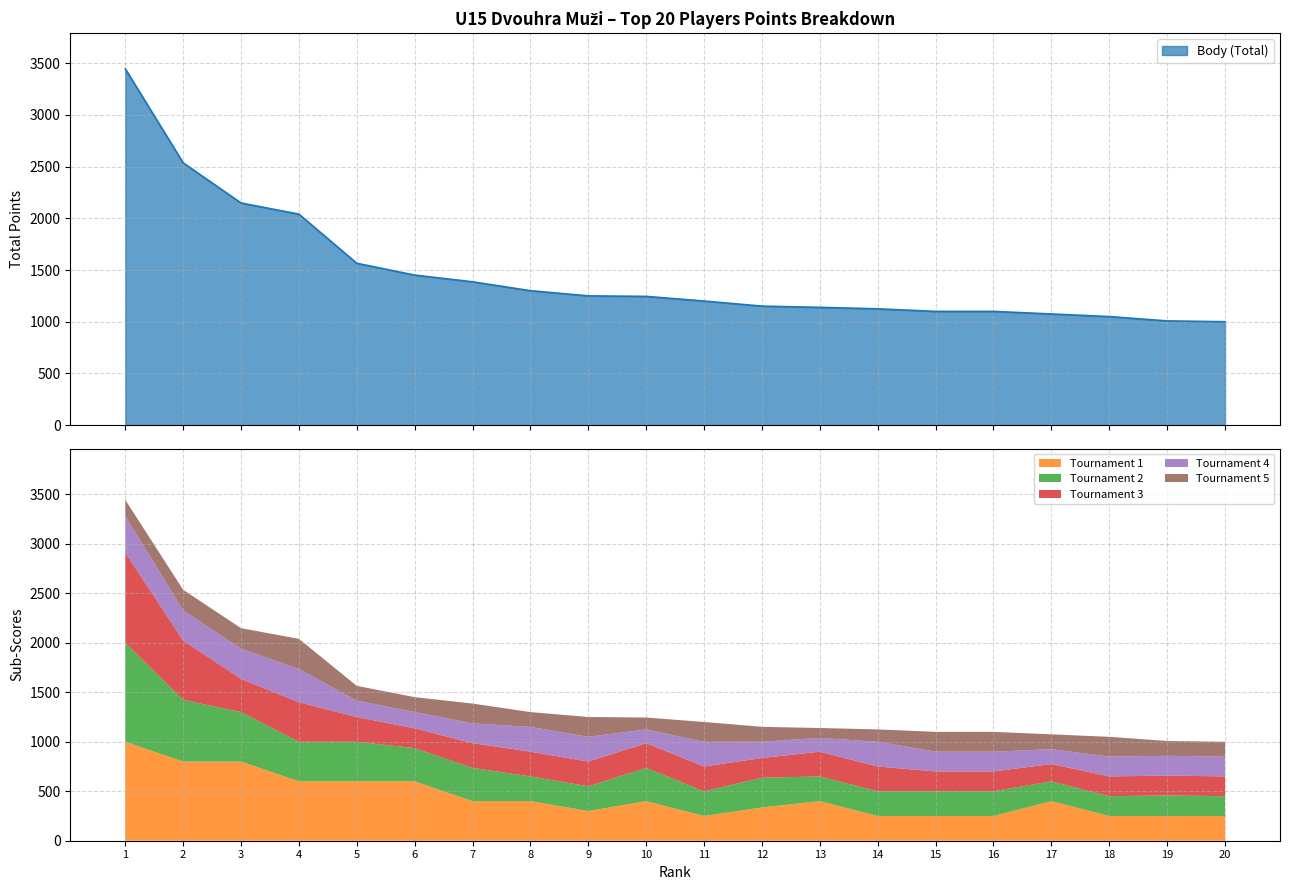

Which series has the largest range (max minus min)?

Body